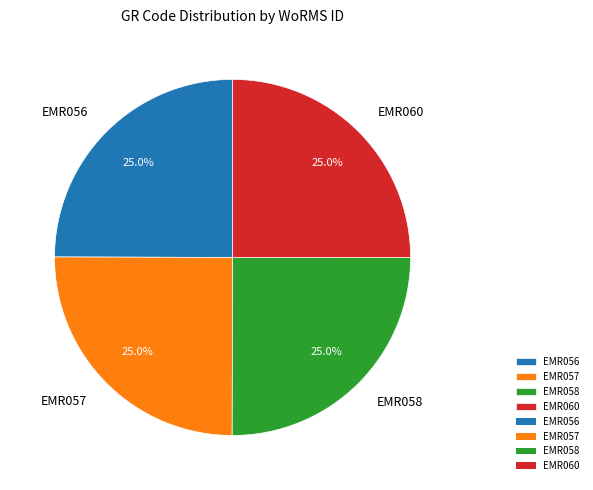

How many slices are in this pie chart?

4